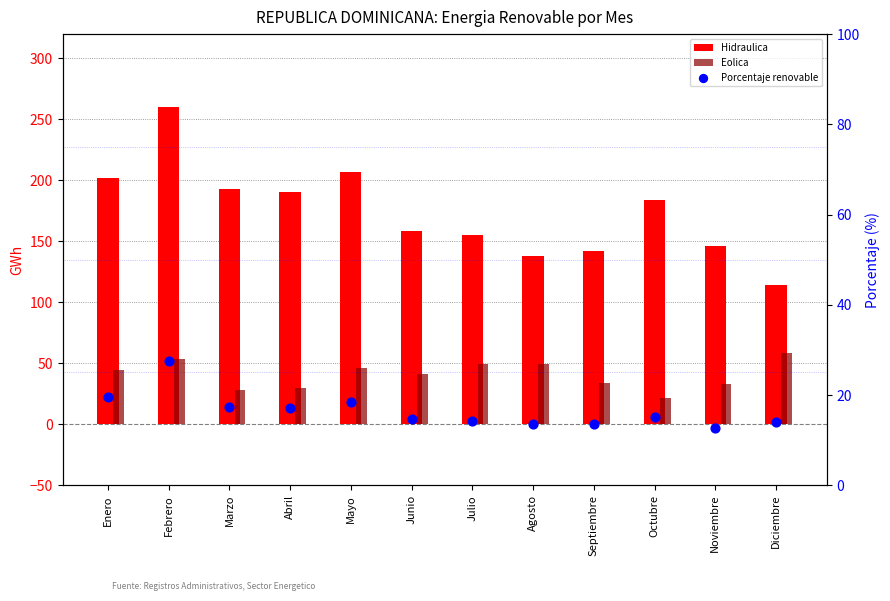

Which series has the largest total across all categories?

Hidraulica